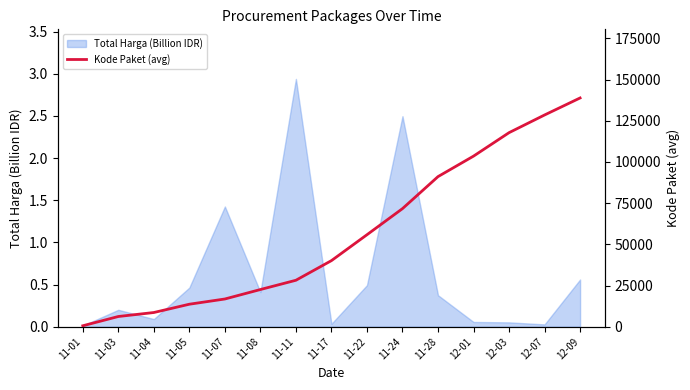

What is the sum of all values?

844010.2